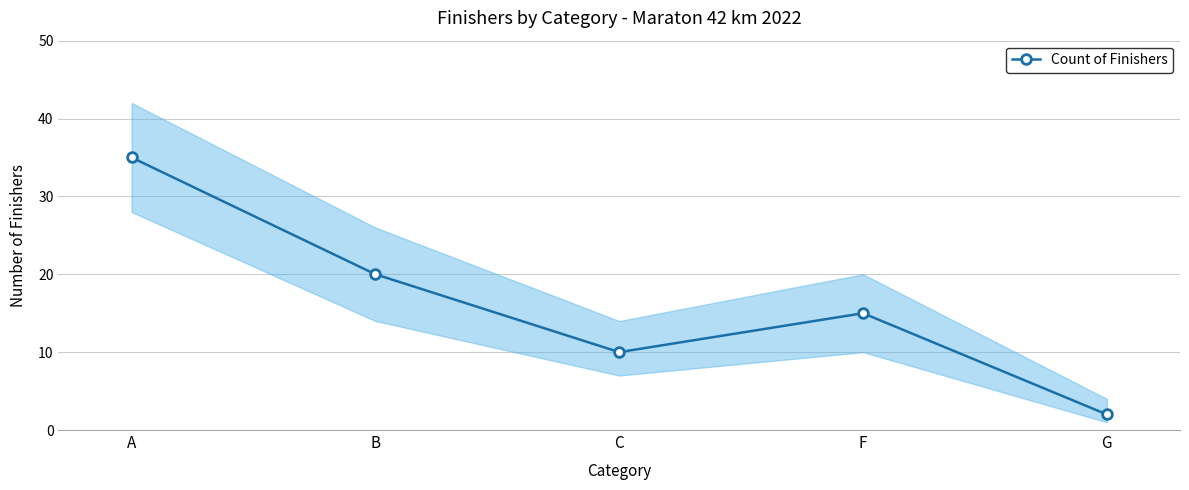

List the labels in order of value, largest first.

A, B, F, C, G